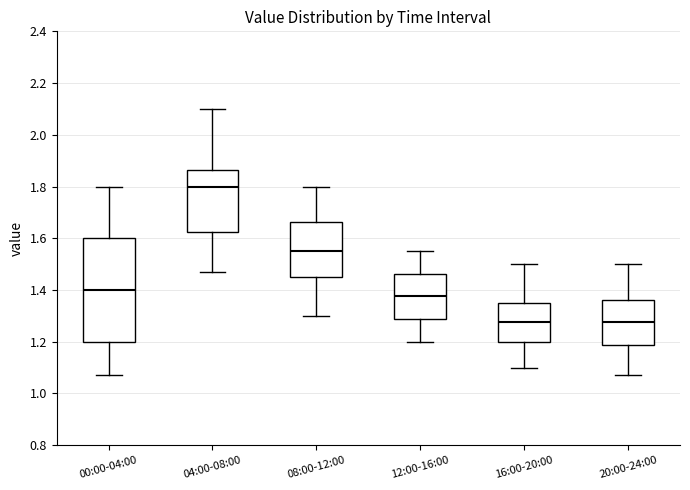

Reading left to right, transcribe this box plot: for each box, give where its median line is, the range the box spans, and where its two whiskers end, as read against the y-axis. The values are not printed on the chart, so give them approximately, as read against the axis.

00:00-04:00: median 1.40, box 1.20 to 1.60, whiskers 1.08 to 1.80
04:00-08:00: median 1.80, box 1.62 to 1.86, whiskers 1.48 to 2.10
08:00-12:00: median 1.56, box 1.46 to 1.66, whiskers 1.30 to 1.80
12:00-16:00: median 1.38, box 1.28 to 1.46, whiskers 1.20 to 1.56
16:00-20:00: median 1.28, box 1.20 to 1.36, whiskers 1.10 to 1.50
20:00-24:00: median 1.28, box 1.18 to 1.36, whiskers 1.08 to 1.50